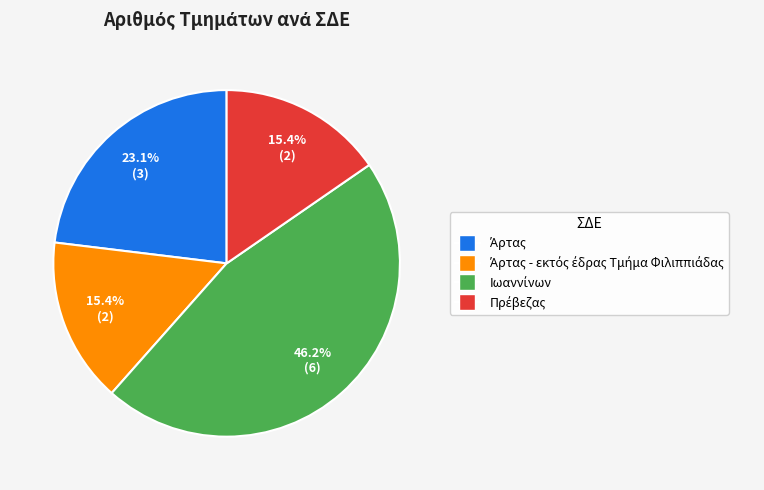

Is there a majority slice in this chart?

No